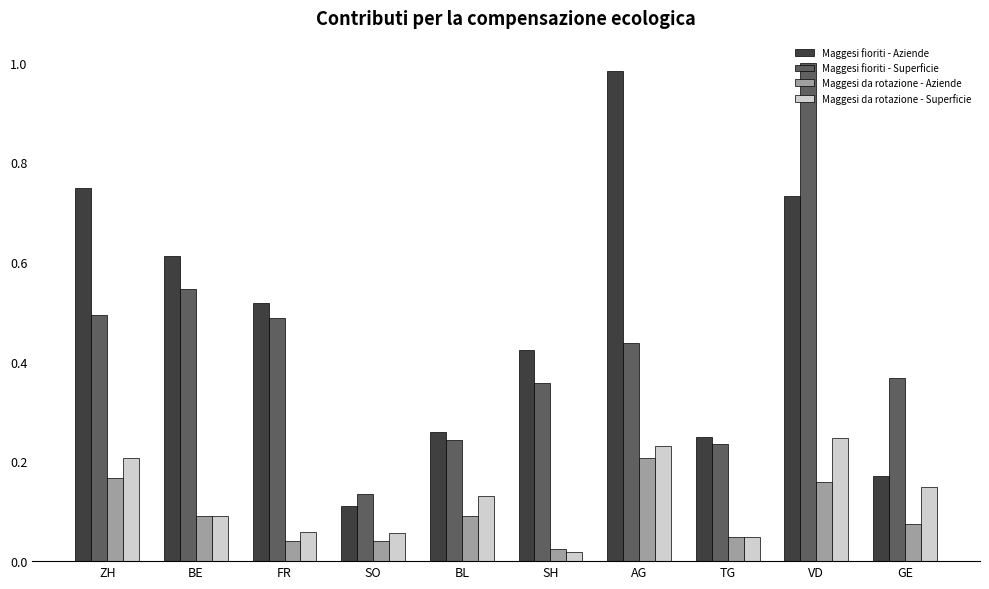

What position from the right is BL?

6